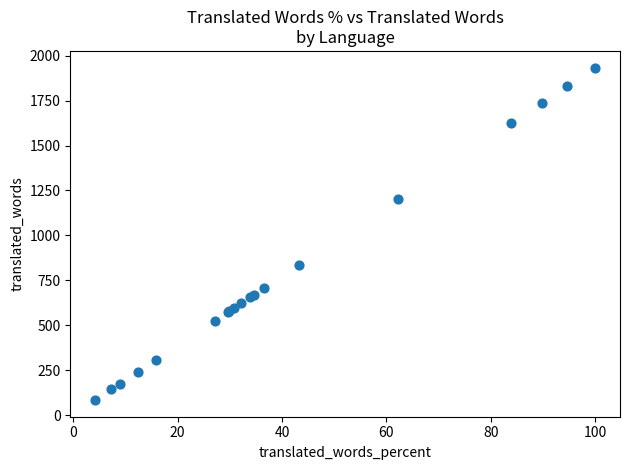

What Y value in the scatter plot is closest to 1008?

836